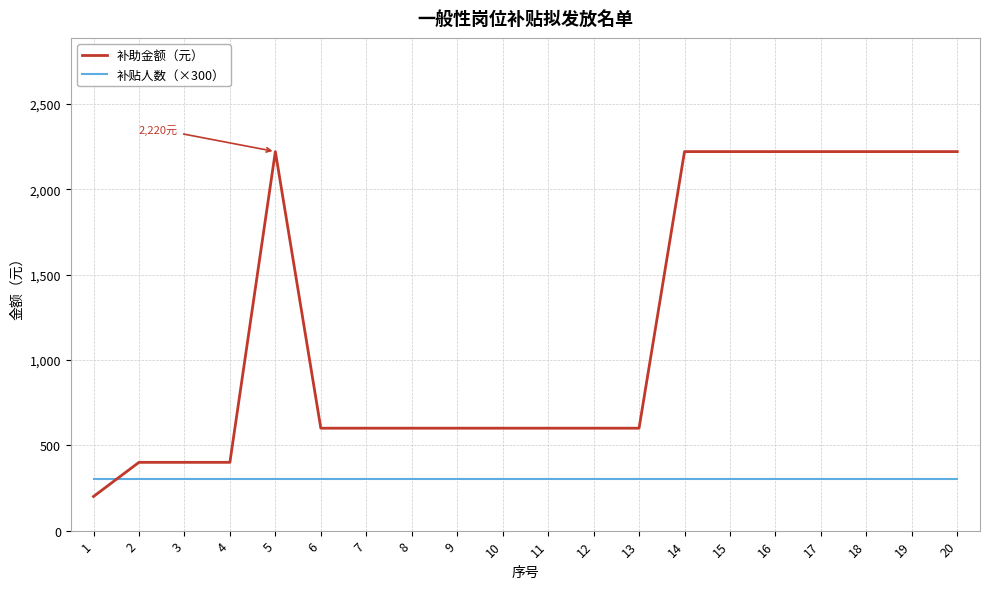

What is the approximate value of 补助金额（元） at 3, to the nearest 50?

400